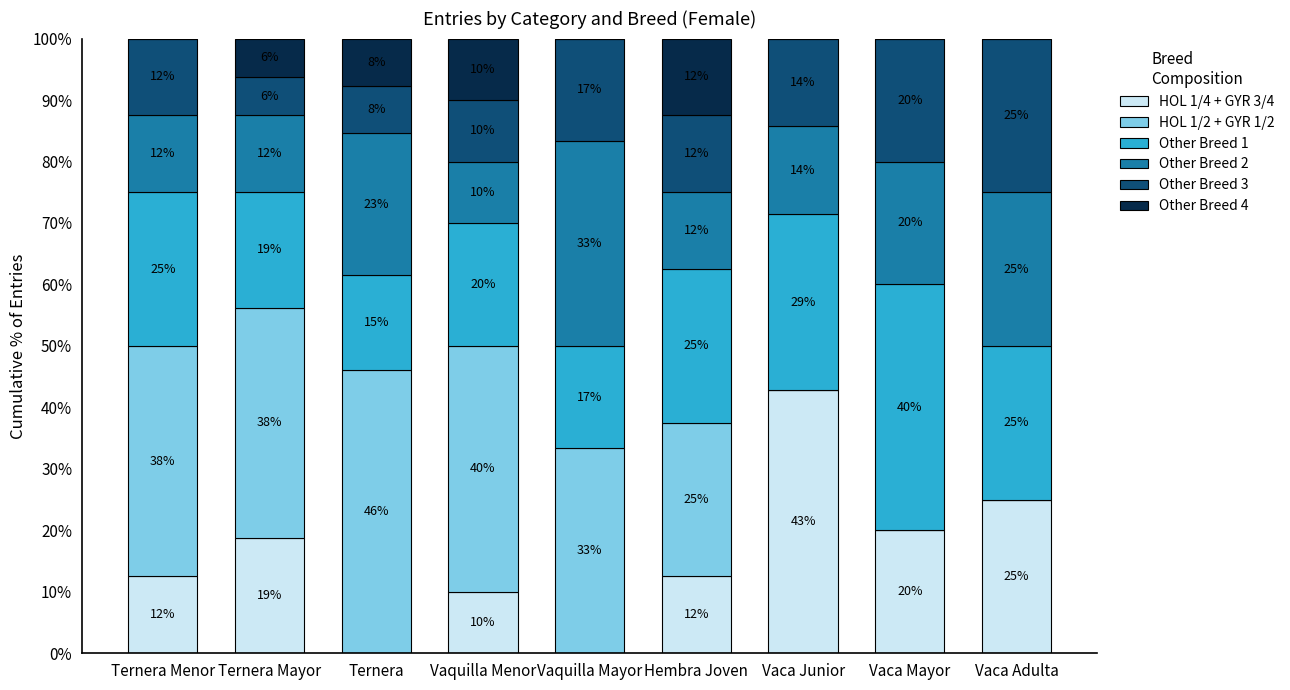

Does the chart contain stacked bars?

Yes